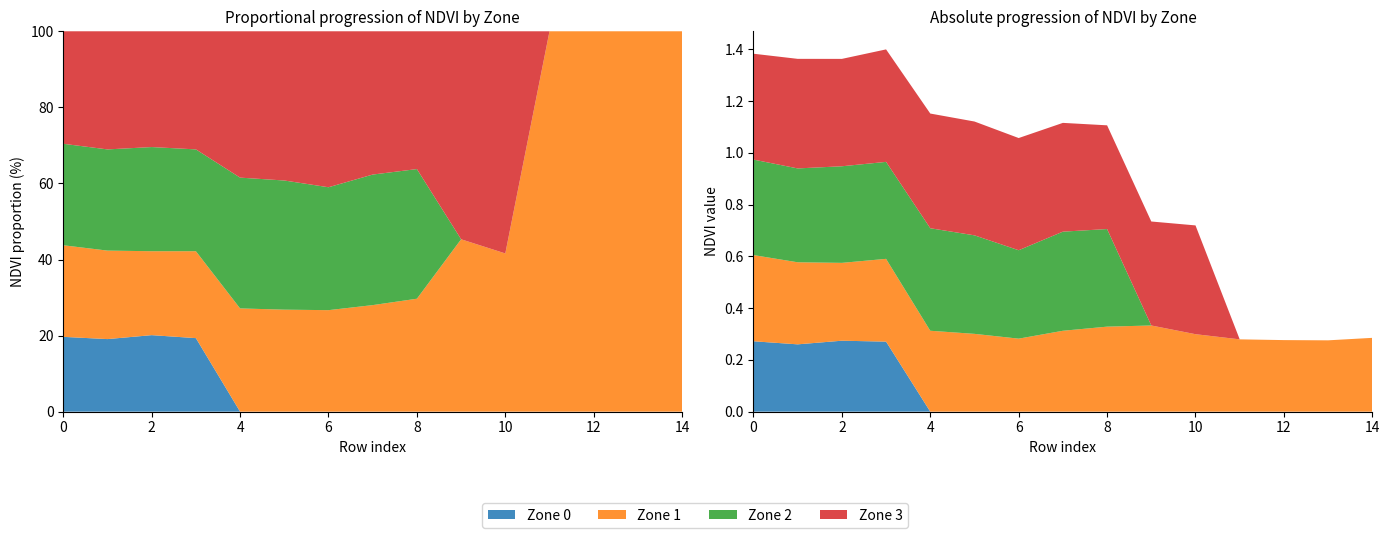

Reading right to left, what are all the values shown in this chart?

Zone 0: 0.0	0.0	0.0	0.0	0.0	0.0	0.0	0.0	0.0	0.0	0.0	0.3	0.3	0.3	0.3
Zone 1: 0.3	0.3	0.3	0.3	0.3	0.3	0.3	0.3	0.3	0.3	0.3	0.3	0.3	0.3	0.3
Zone 2: 0.0	0.0	0.0	0.0	0.0	0.0	0.4	0.4	0.3	0.4	0.4	0.4	0.4	0.4	0.4
Zone 3: 0.0	0.0	0.0	0.0	0.4	0.4	0.4	0.4	0.4	0.4	0.4	0.4	0.4	0.4	0.4